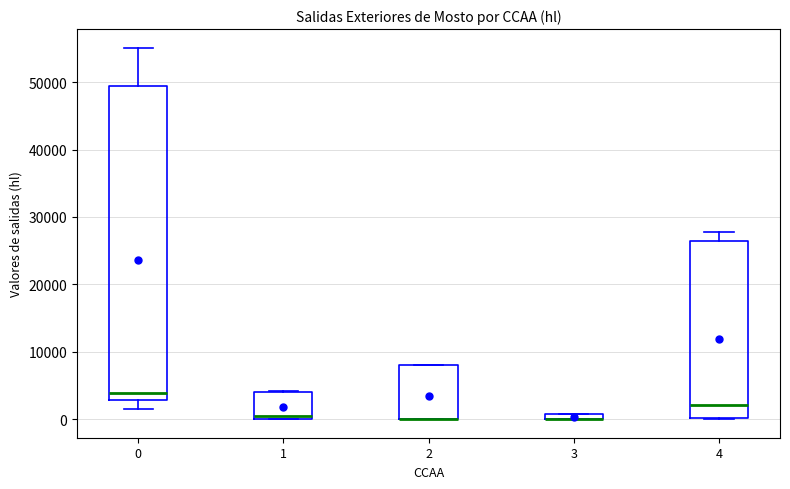

Where is the upper edge of the box at x = 1 on the y-axis? The values are not printed on the chart, so give them approximately, as read against the axis.

4000